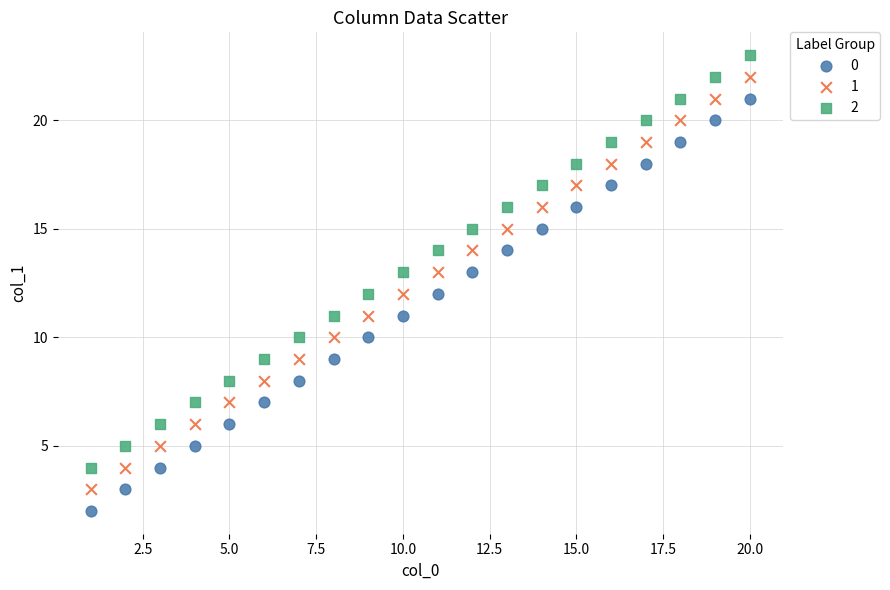

What are all the series names shown in the legend?

0, 1, 2